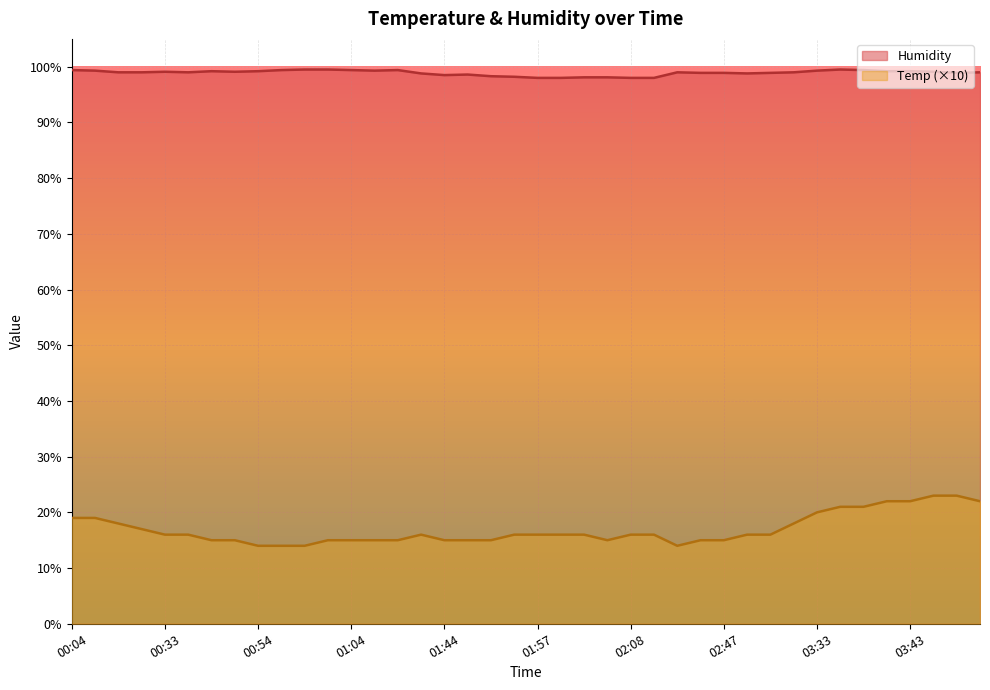

What is the value of the Temp point at the 1st from the left?

19.0